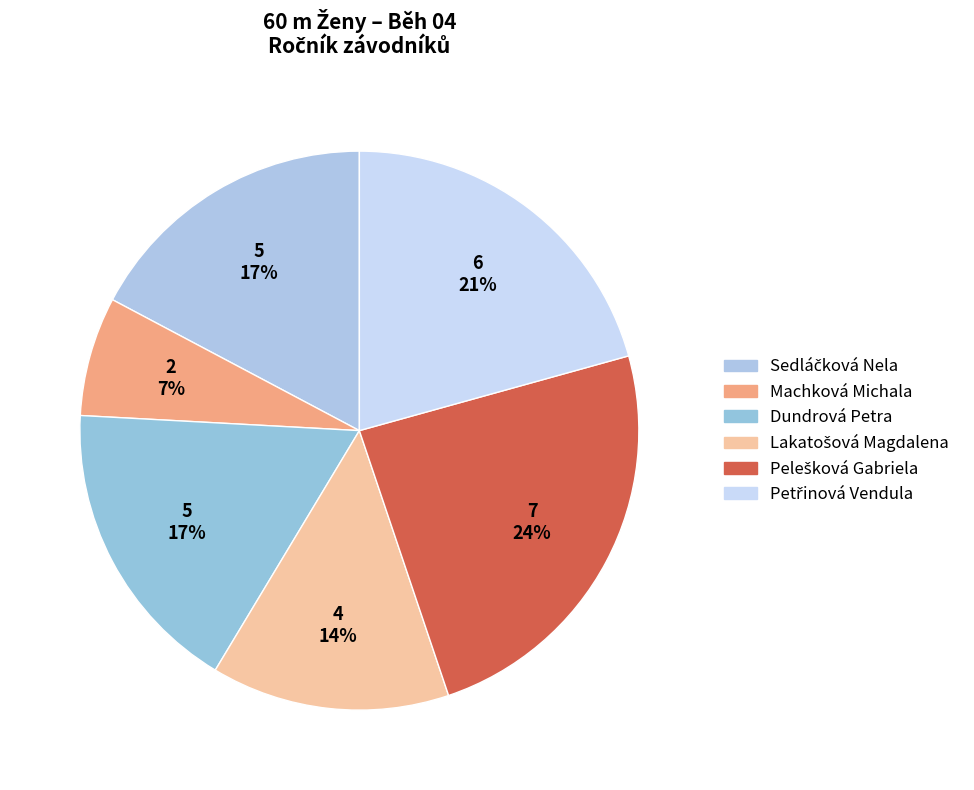

Rank the categories by value from lowest to highest.

Machková Michala, Lakatošová Magdalena, Sedláčková Nela, Dundrová Petra, Petřinová Vendula, Pelešková Gabriela